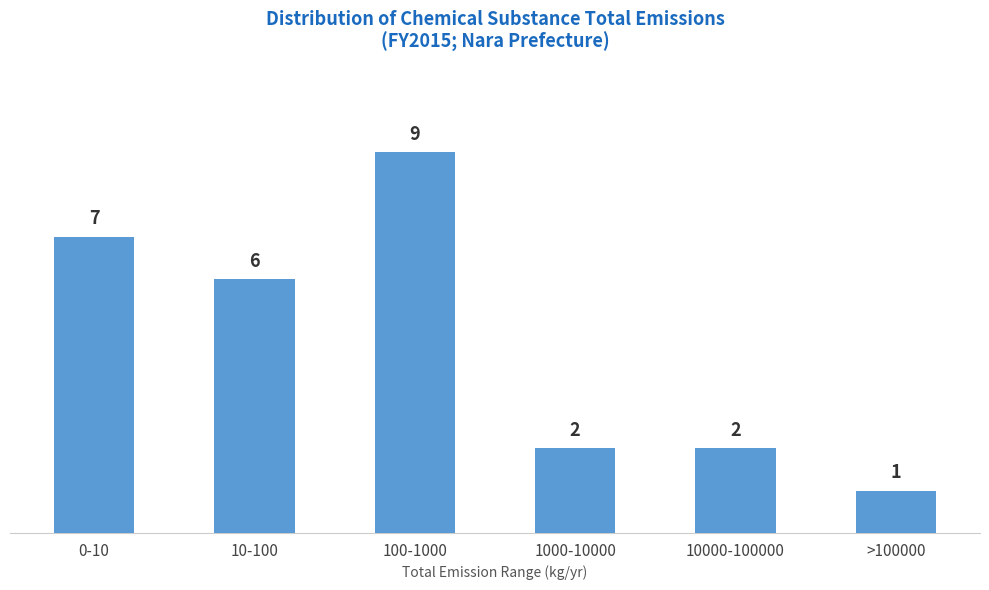

Reading right to left, what are all the values shown in this chart?

1	2	2	9	6	7